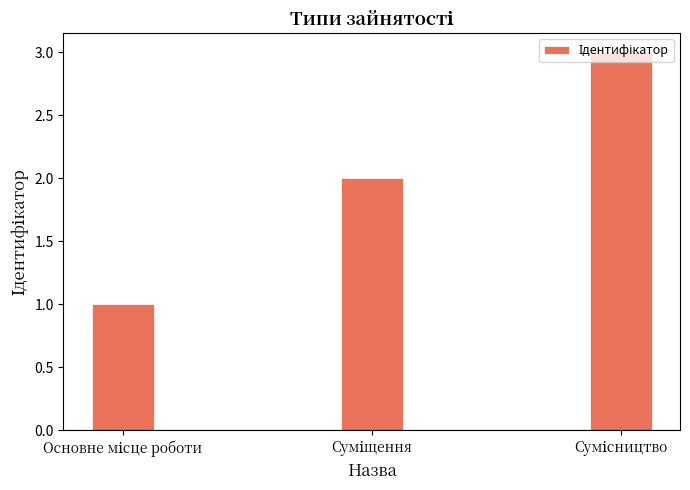

What is the average value?

2